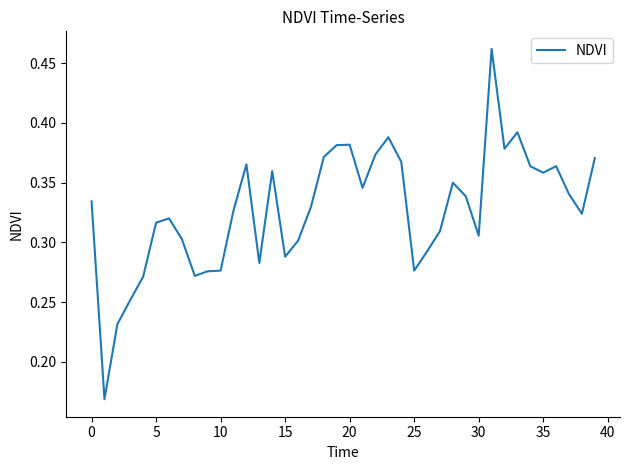

Is it true that the value at 15 is 0.4?

False